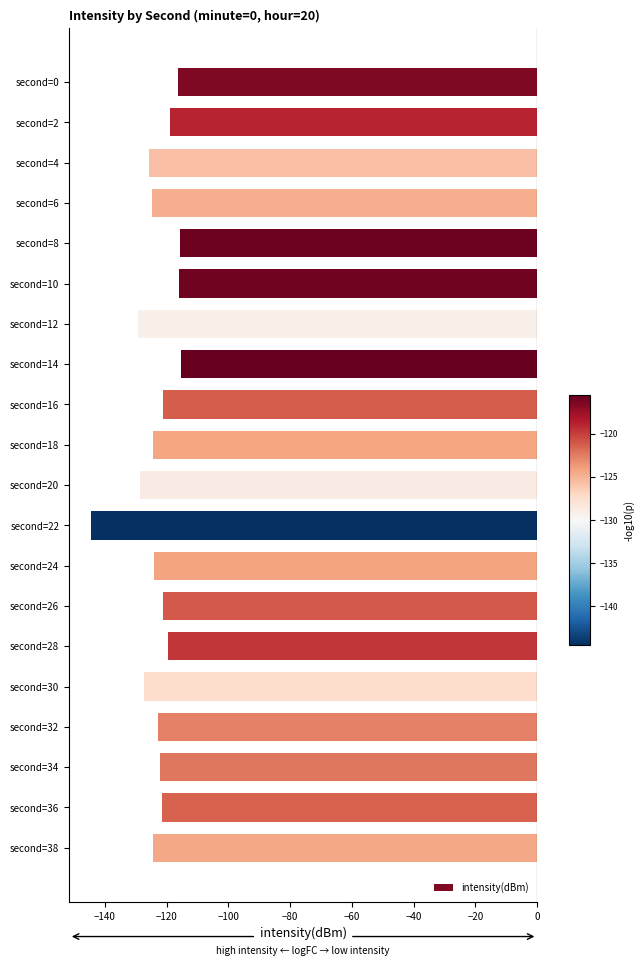

What is the greatest value displayed?

-115.5